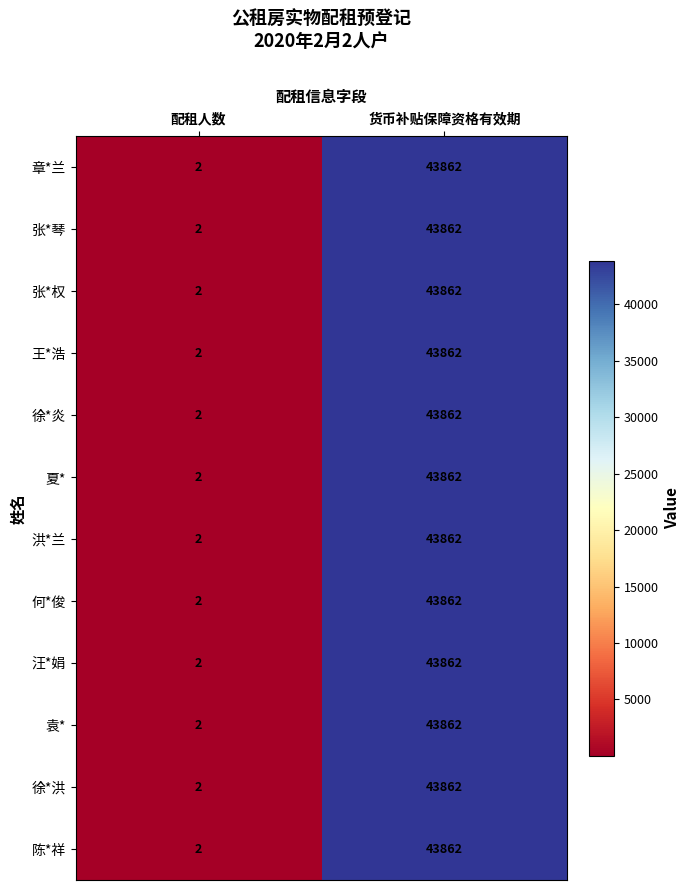

True or false: 徐*炎 has a value of 1 at 配租人数.

False